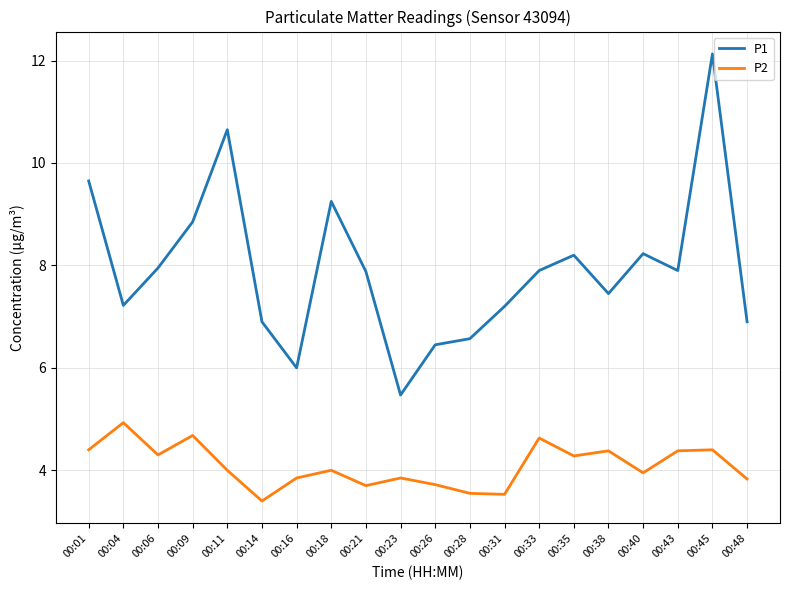

What is the highest value of the P2 series?

4.9